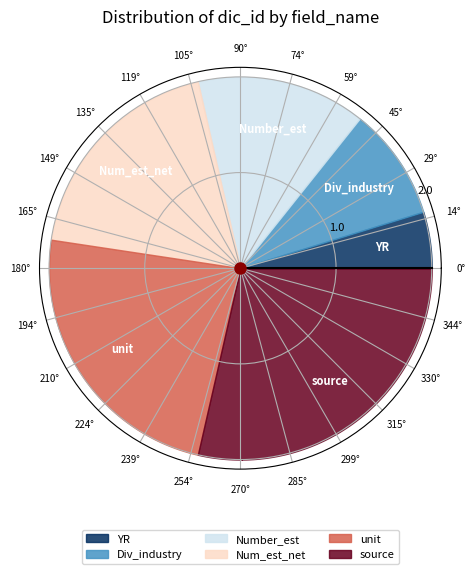

Rank the categories by value from lowest to highest.

YR, Div_industry, Number_est, Num_est_net, unit, source